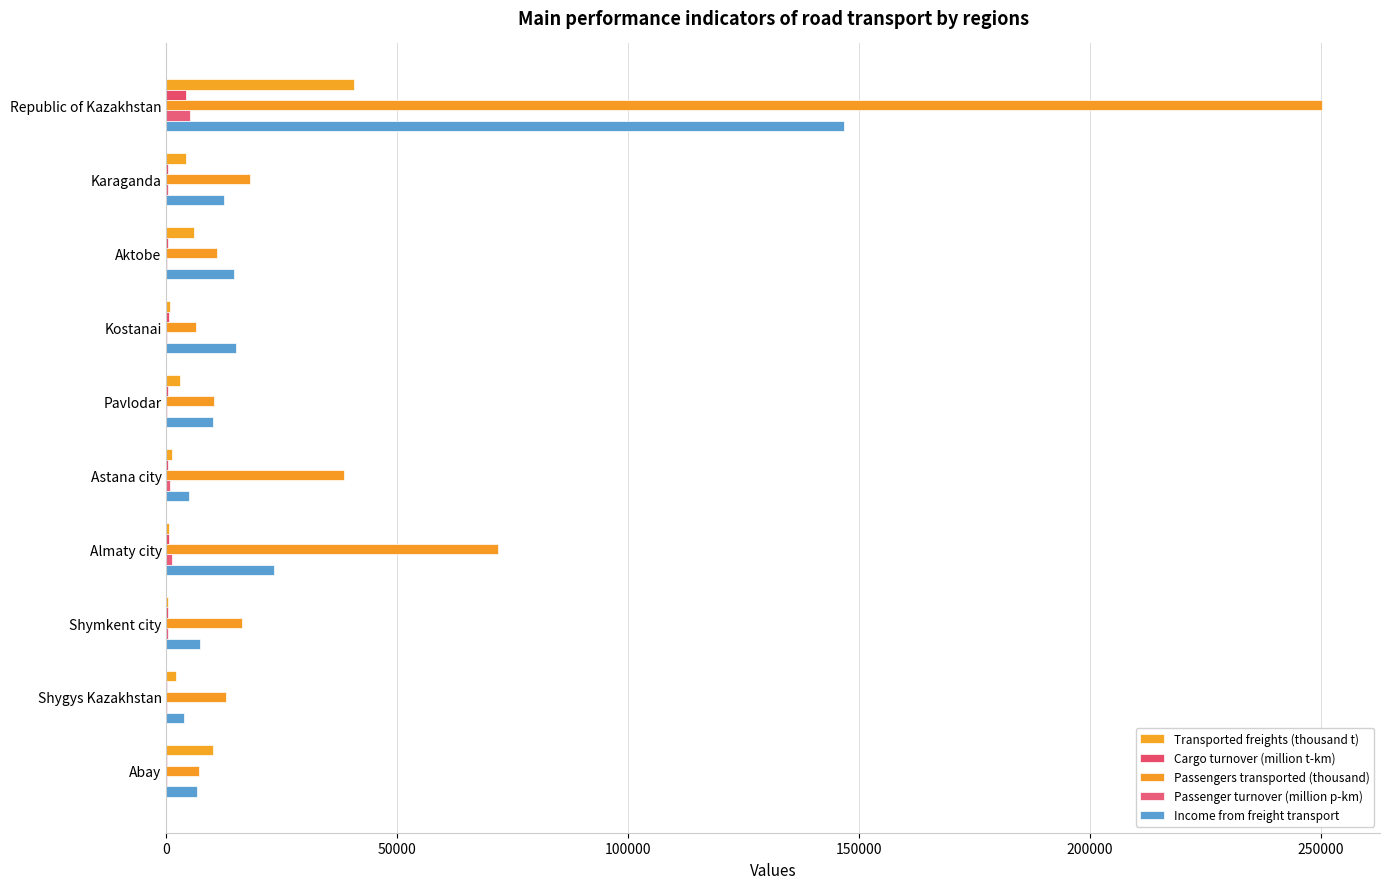

What is the value of the Transported freights (thousand t) bar at the 8th from the left?

366.9